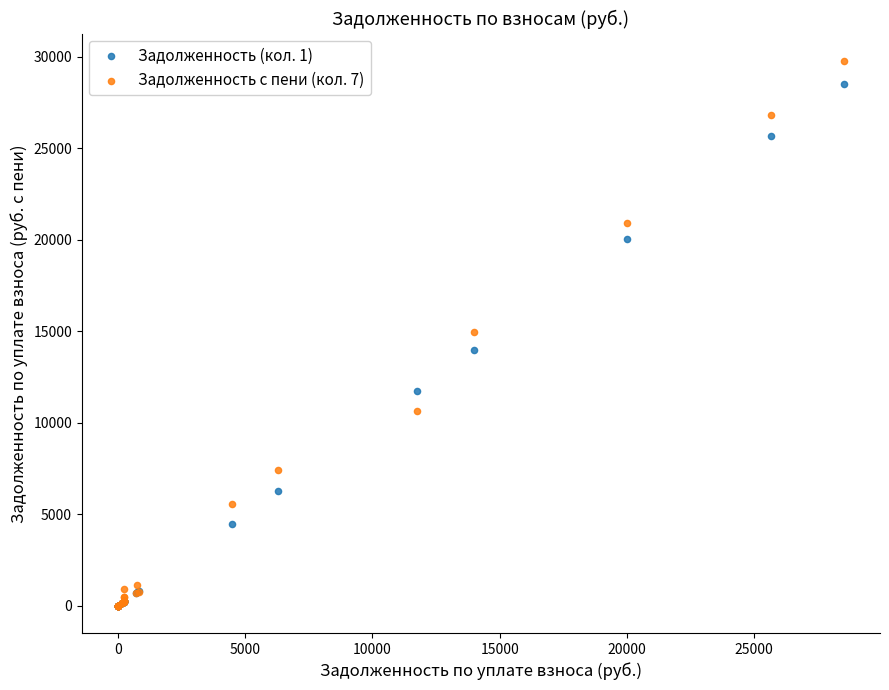

Which series has the largest Y range (max minus min)?

Задолженность с пени (кол. 7)